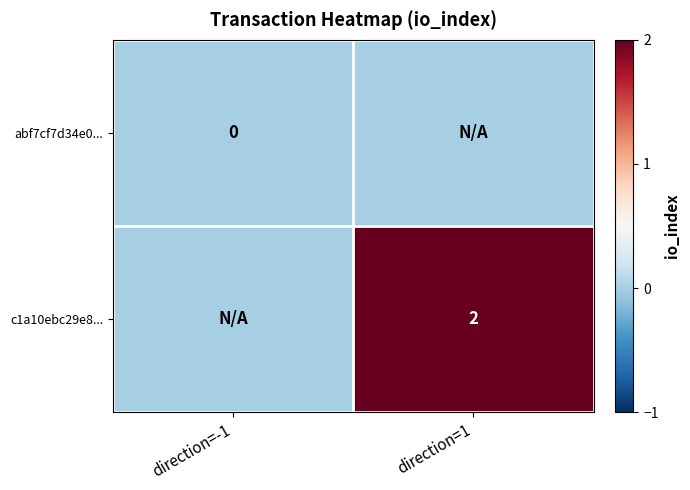

The value of c1a10ebc29e8... at direction=1 is 1. True or false?

False